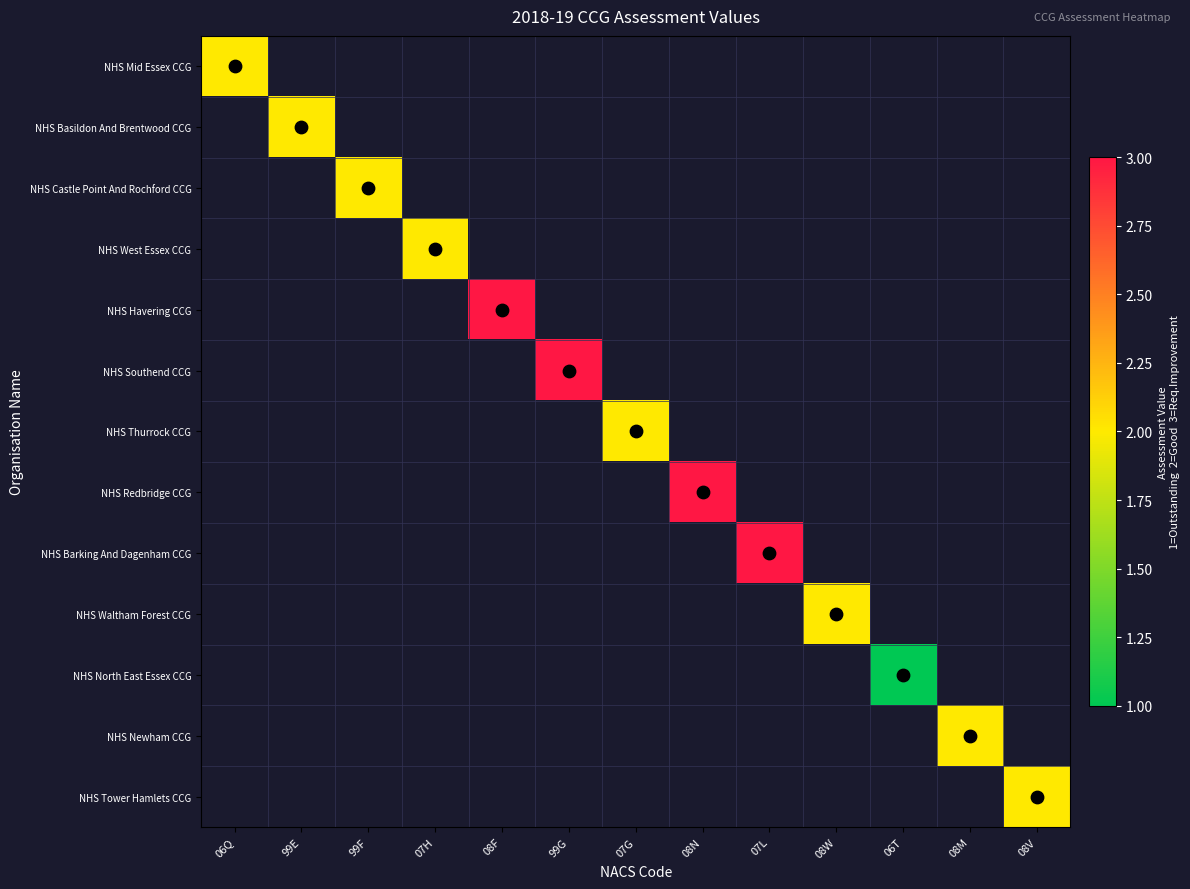

Is the value of NHS Newham CCG at 08M greater than the value of NHS Barking And Dagenham CCG at 08M?

No